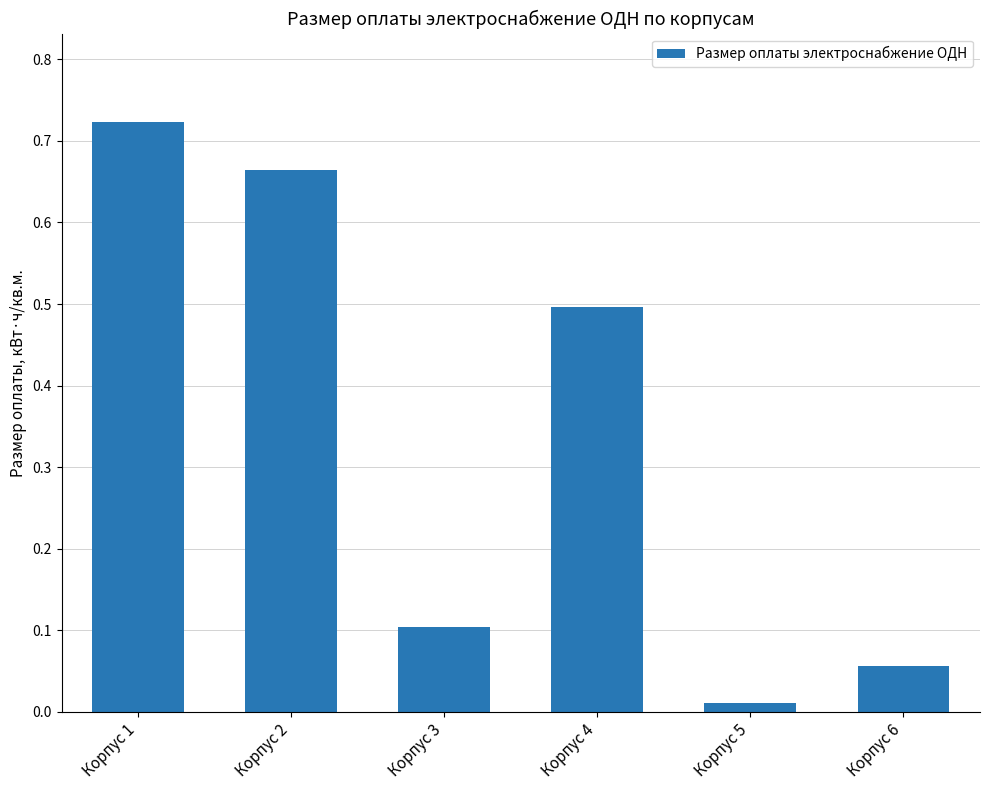

At which category does the chart reach its minimum across all series?

Корпус 5